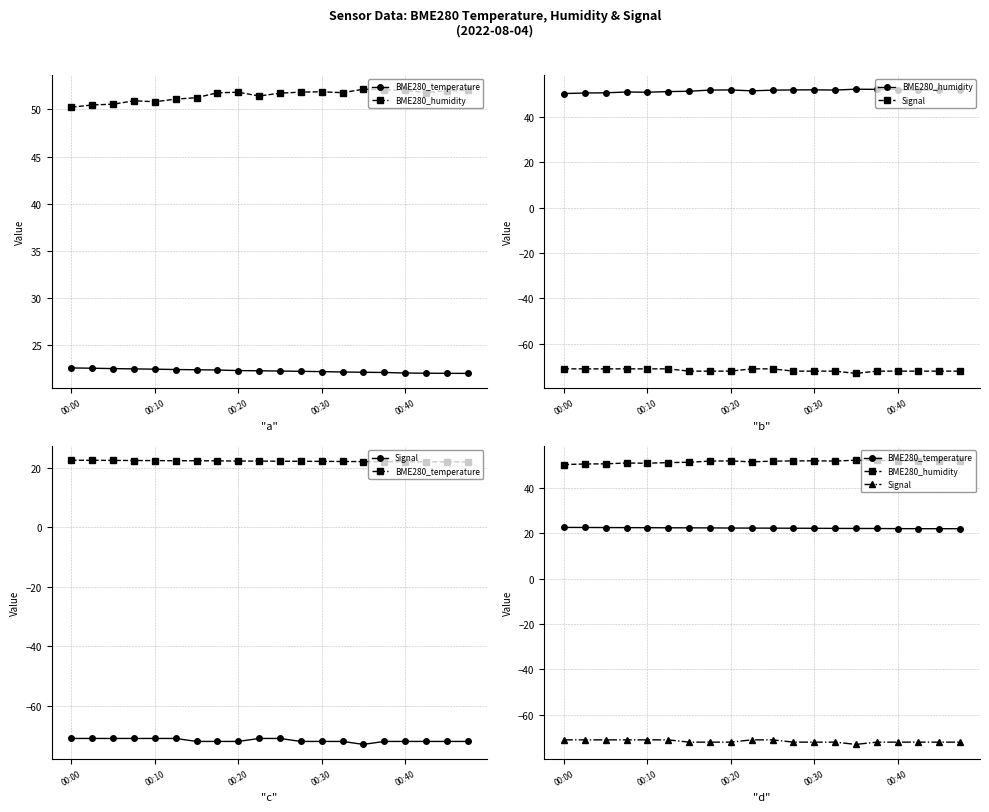

What is the highest value of the Signal series?

-71.0